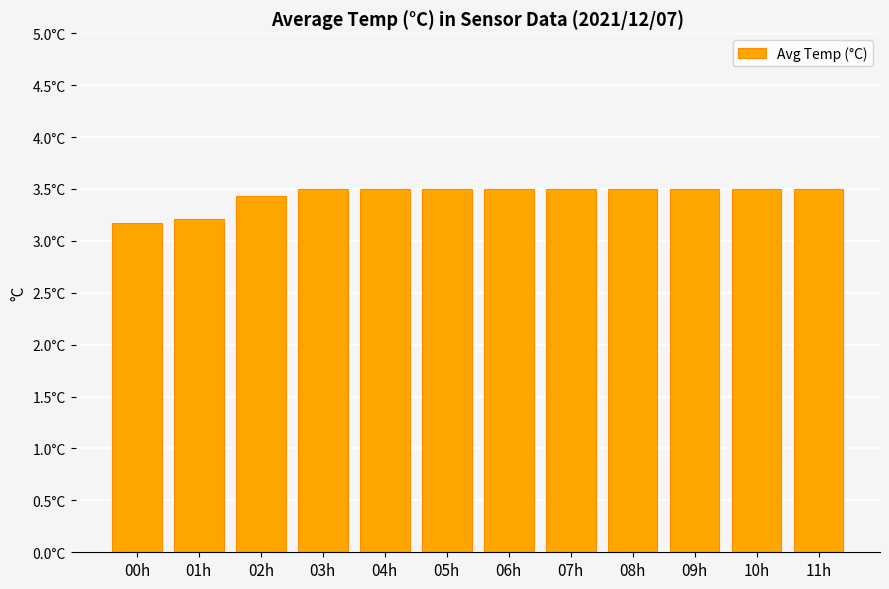

Reading left to right, extract all data points from this chart.

3.2	3.2	3.4	3.5	3.5	3.5	3.5	3.5	3.5	3.5	3.5	3.5